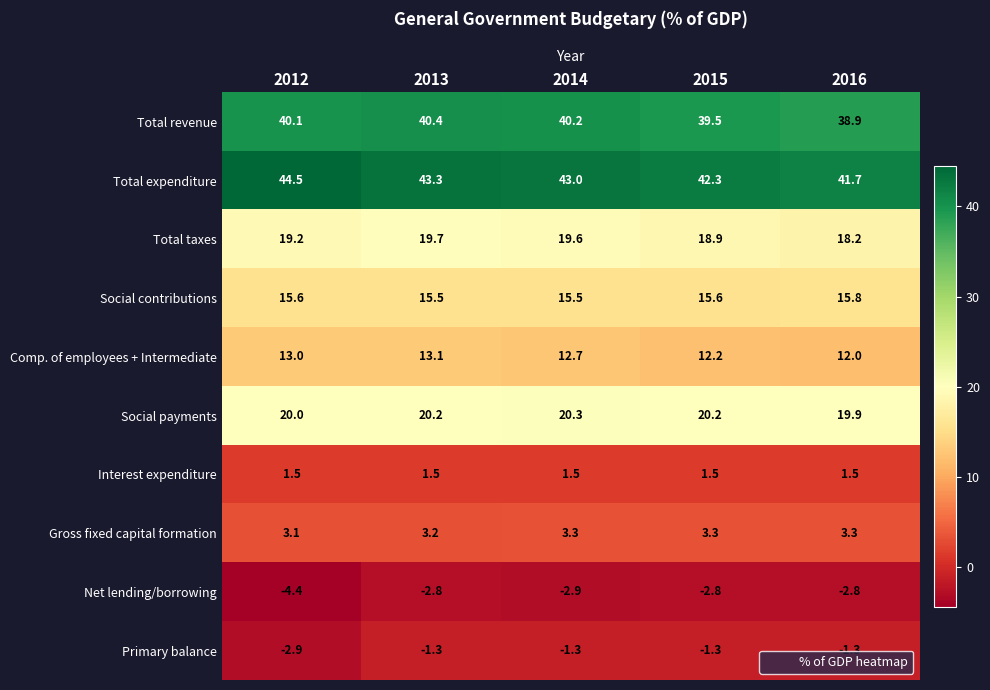

Rank the series at 2013 from highest to lowest value.

Total expenditure, Total revenue, Social payments, Total taxes, Social contributions, Comp. of employees + Intermediate, Gross fixed capital formation, Interest expenditure, Primary balance, Net lending/borrowing